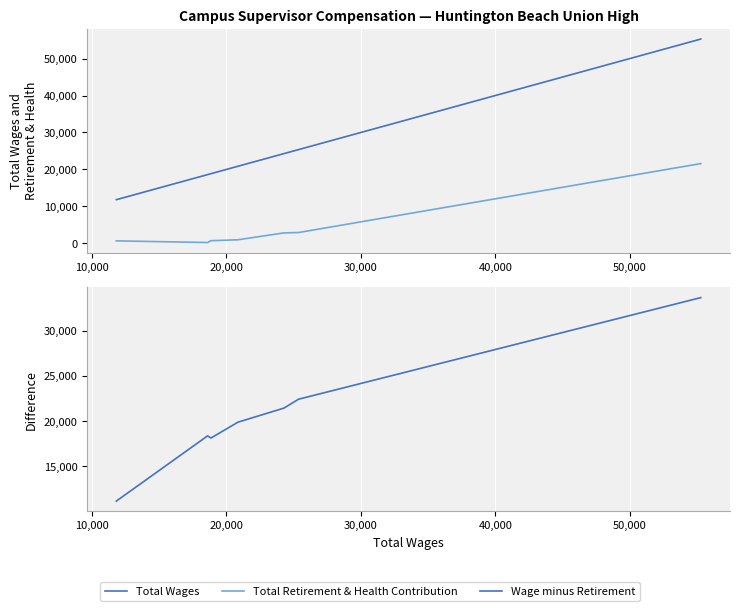

How many data points in Wage minus Retirement are above 19881?

3